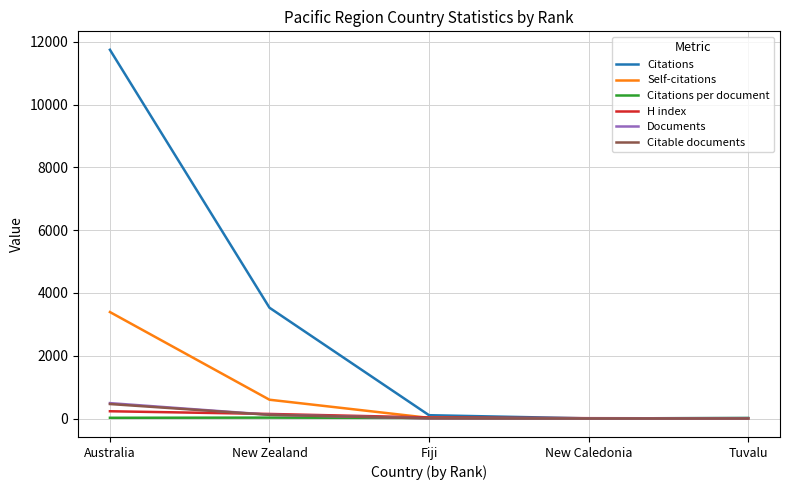

How many times do Citations per document and H index cross each other?

1